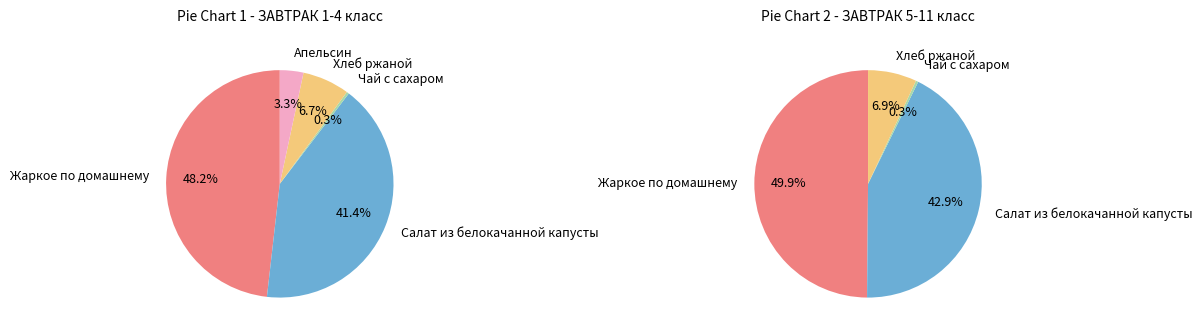

To the nearest percent, what portion does Апельсин represent?

3%